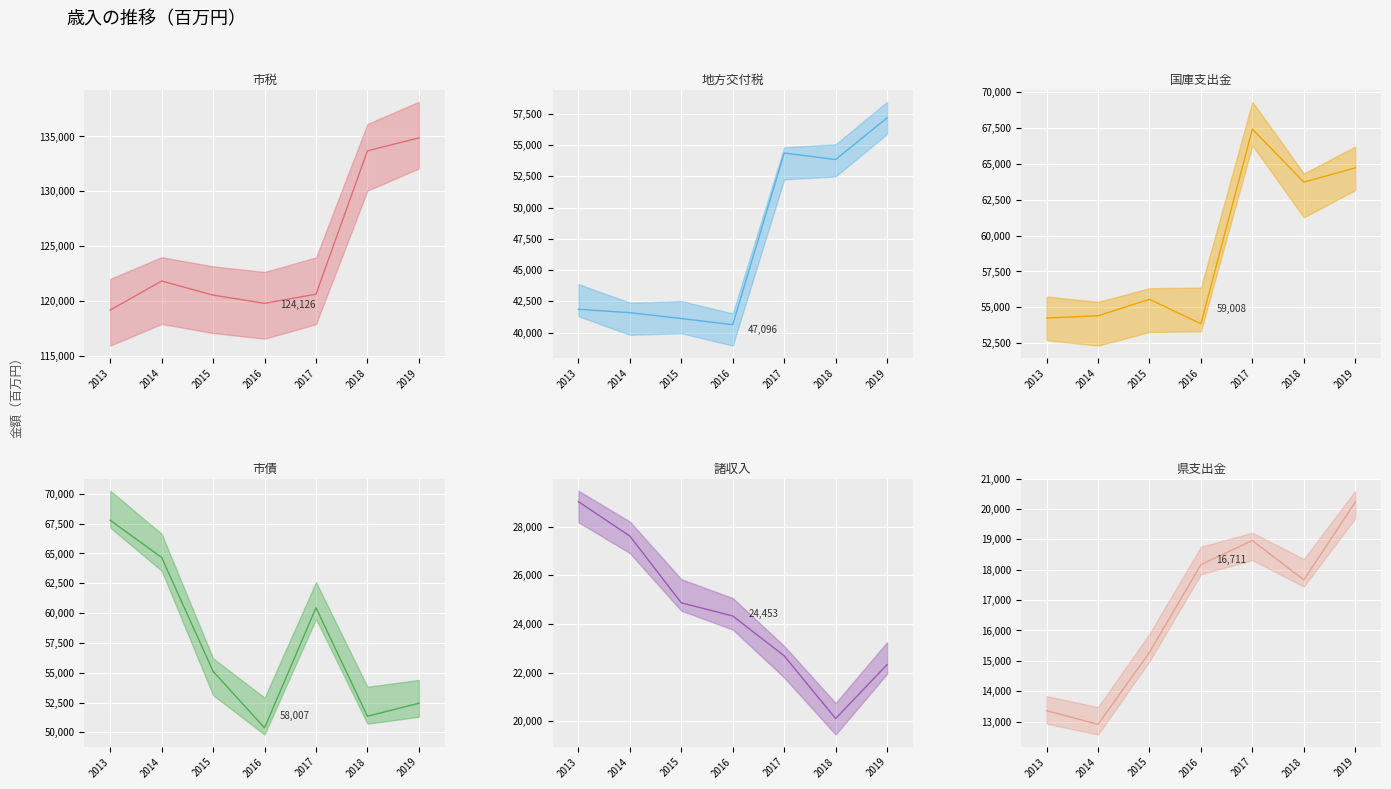

Reading left to right, list all the values displayed in this chart.

歳入　市税: 2013=119190.9	2014=121836.3	2015=120549.6	2016=119802.9	2017=120633.5	2018=133696.4	2019=134871.0
歳入　地方交付税: 2013=41866.3	2014=41592.1	2015=41129.4	2016=40631.3	2017=54359.9	2018=53839.0	2019=57176.9
歳入　国庫支出金: 2013=54254.4	2014=54409.7	2015=55556.6	2016=53852.1	2017=67428.9	2018=63737.0	2019=64724.7
歳入　市債: 2013=67787.7	2014=64667.2	2015=55121.5	2016=50383.8	2017=60450.7	2018=51355.9	2019=52450.4
歳入　諸収入: 2013=29034.1	2014=27619.0	2015=24872.6	2016=24331.4	2017=22690.4	2018=20111.5	2019=22329.5
歳入　県支出金: 2013=13358.6	2014=12910.1	2015=15277.7	2016=18171.4	2017=18961.8	2018=17665.0	2019=20227.4